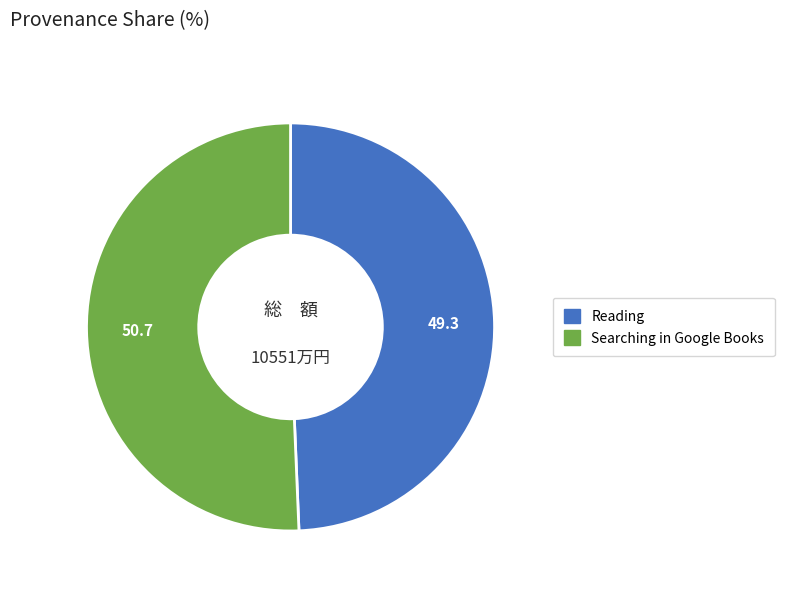

Which has a higher value, Reading or Searching in Google Books?

Searching in Google Books